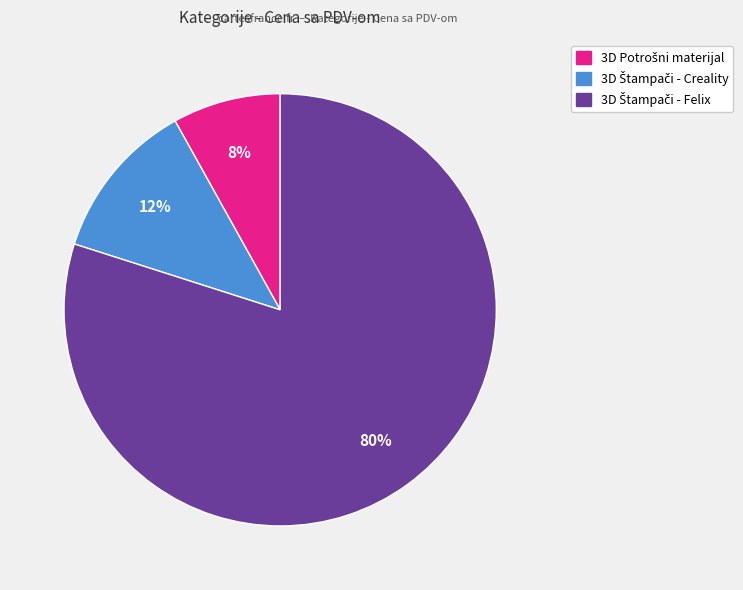

Is there any slice that represents more than half of the pie?

Yes